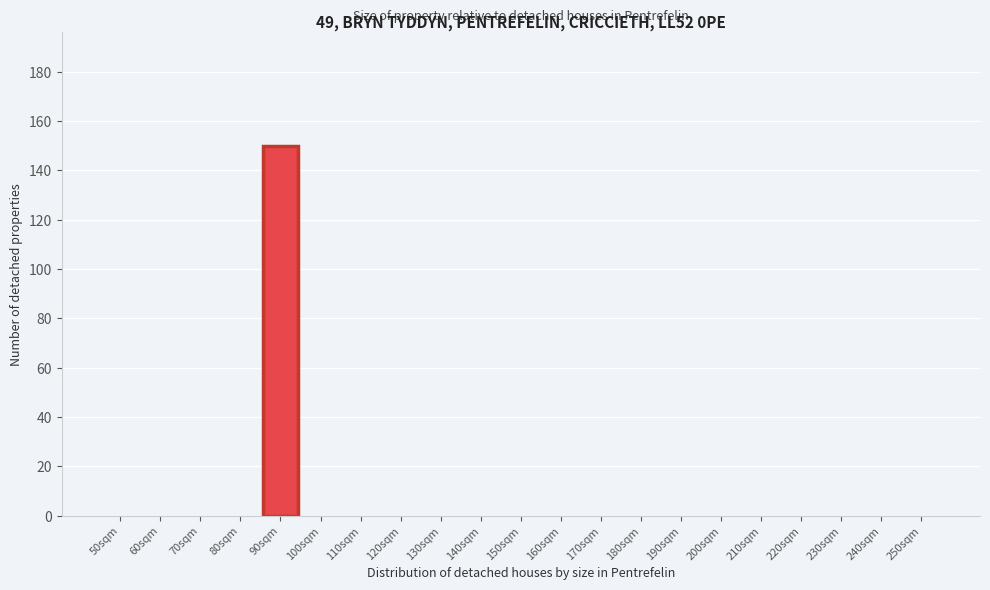

Reading left to right, what are all the values shown in this chart?

50sqm=0	60sqm=0	70sqm=0	80sqm=0	90sqm=150	100sqm=0	110sqm=0	120sqm=0	130sqm=0	140sqm=0	150sqm=0	160sqm=0	170sqm=0	180sqm=0	190sqm=0	200sqm=0	210sqm=0	220sqm=0	230sqm=0	240sqm=0	250sqm=0